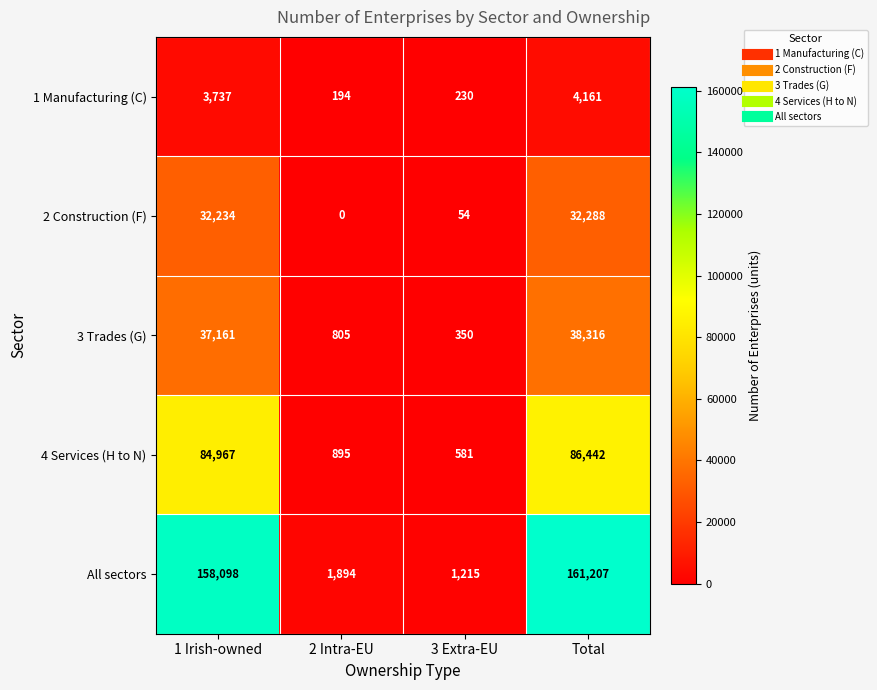

What is the greatest value displayed?

161207